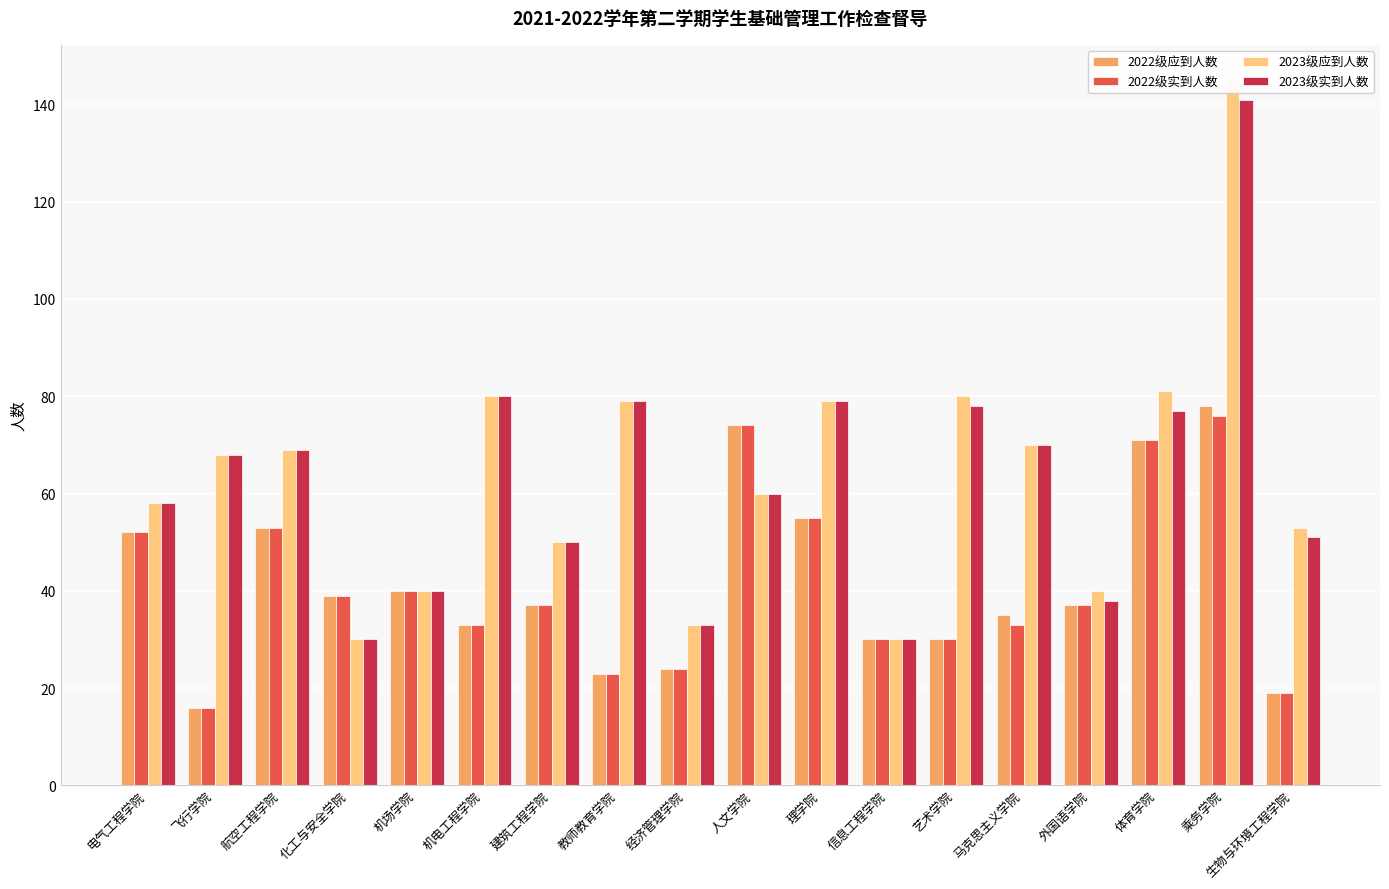

How many groups of bars are there?

18